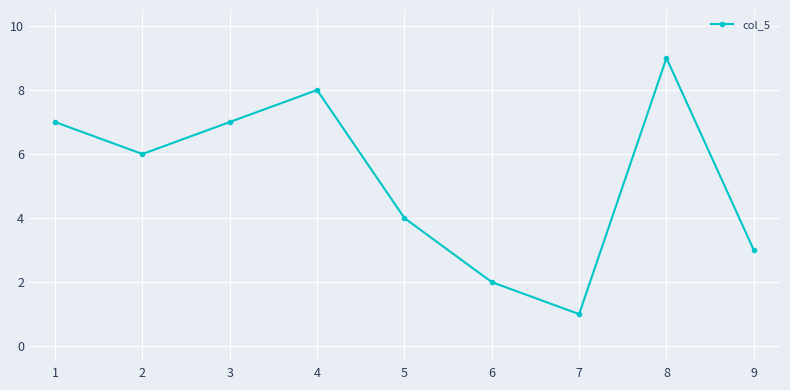

How many values are between 3 and 7?

5